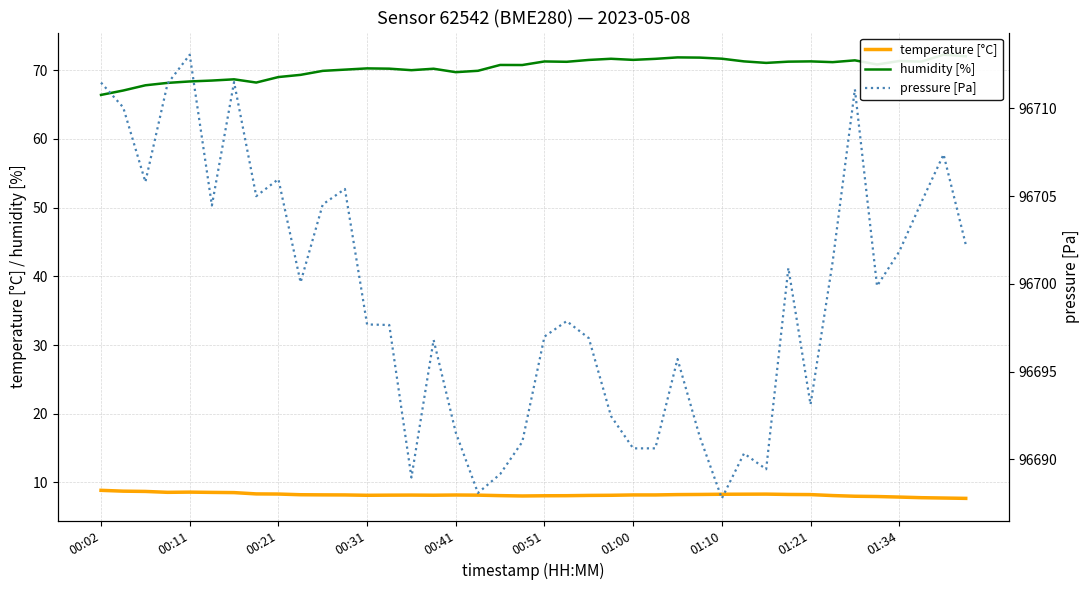

What is the minimum value shown in the chart?

7.7